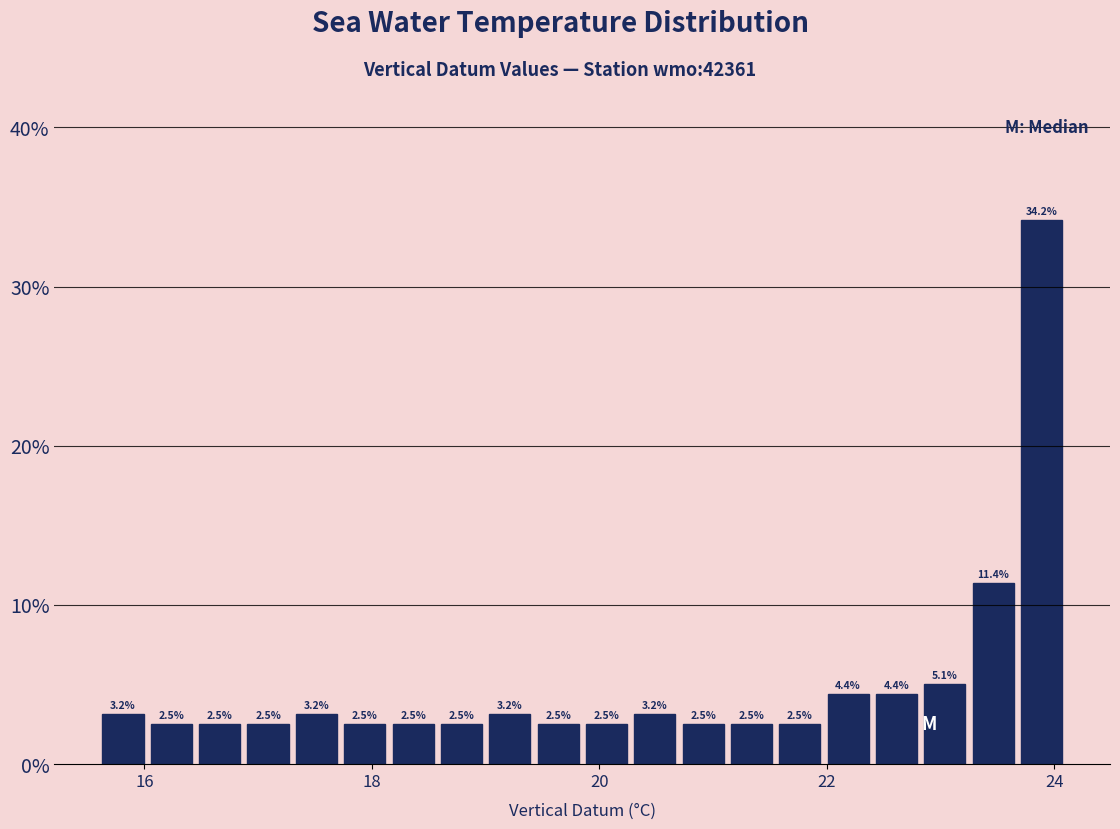

Read against the x-axis, roughly where is the centre of the tallest bar?

23.8